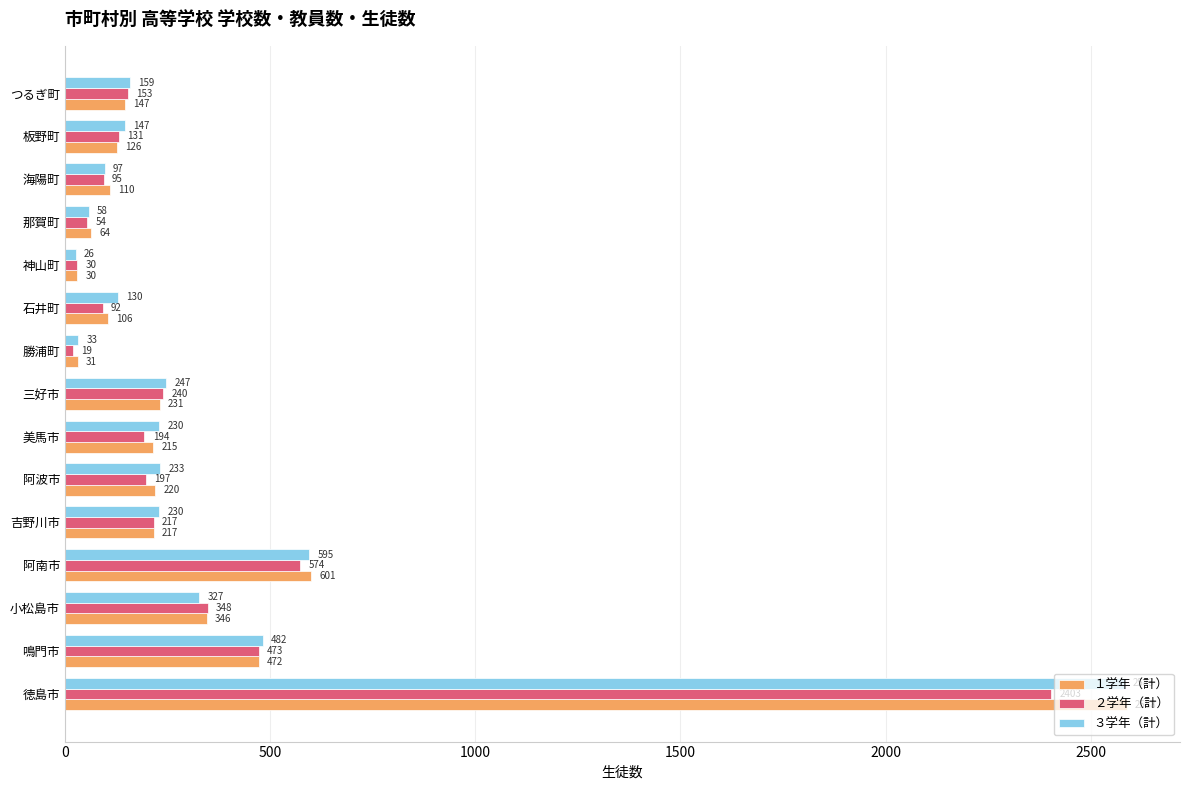

What is the difference between the ３学年（計） values at 三好市 and 鳴門市?

235